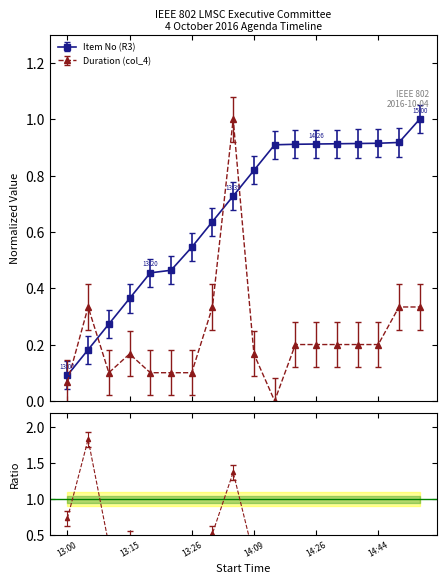

Between 13:15 and 13:00, which is larger?

13:15